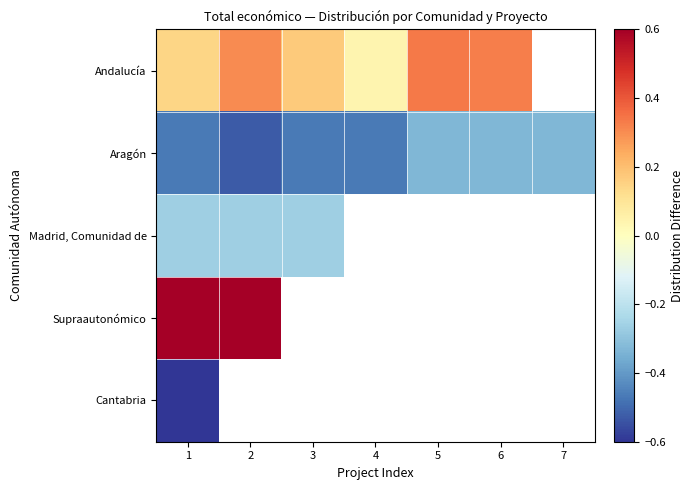

Which series changed the most between 1 and 6?

Andalucía